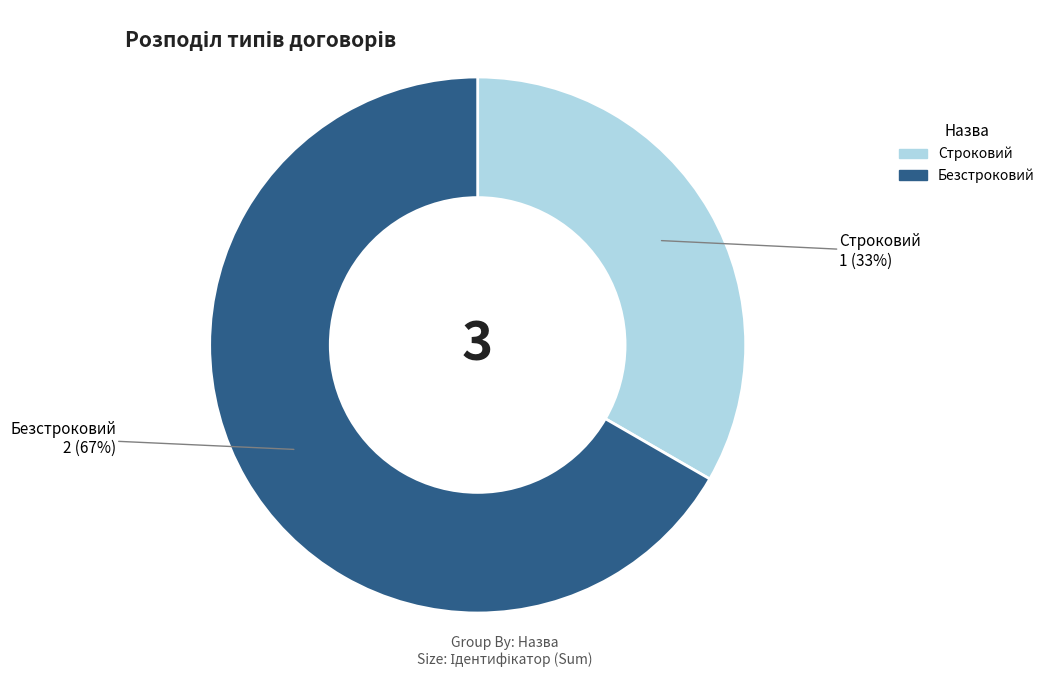

To the nearest percent, what is the average slice percentage?

50%